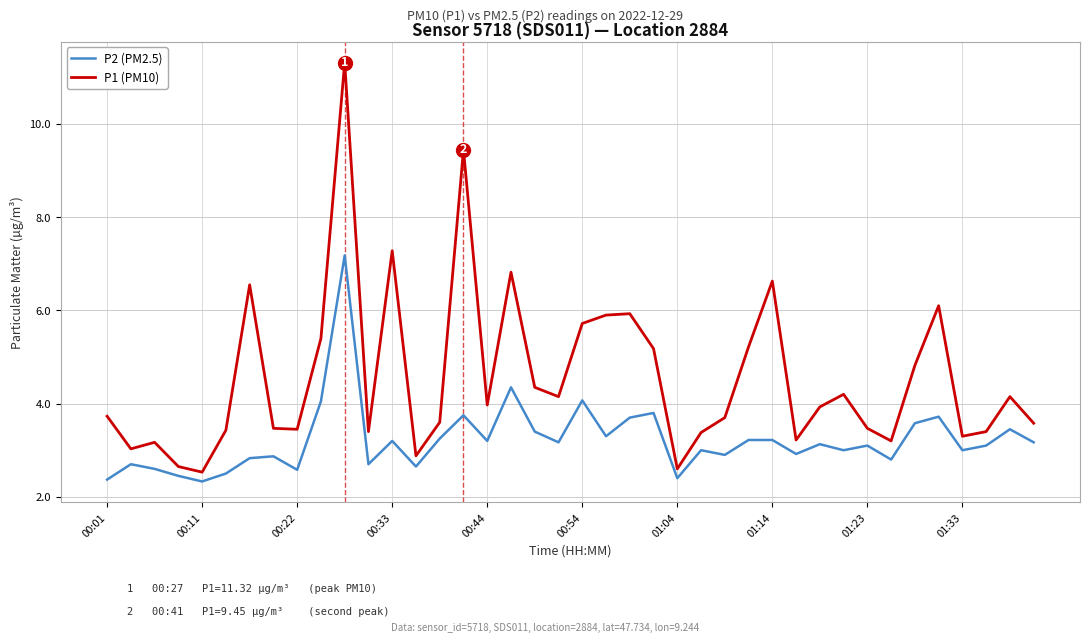

Rank the series by their average value, from highest to lowest.

P1 (PM10), P2 (PM2.5)